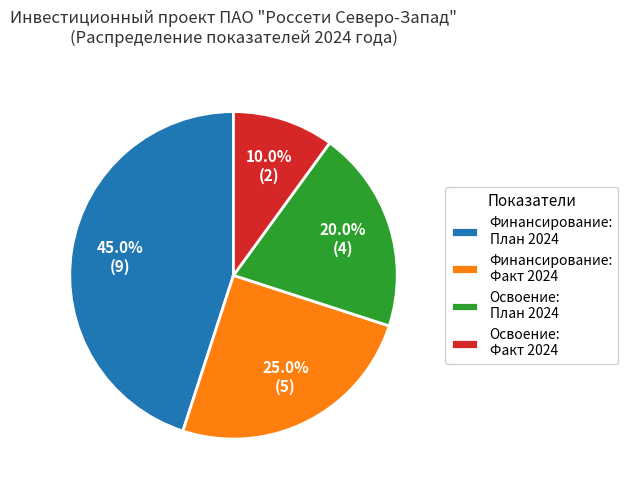

Between Освоение: План 2024 and Финансирование: Факт 2024, which is larger?

Финансирование: Факт 2024